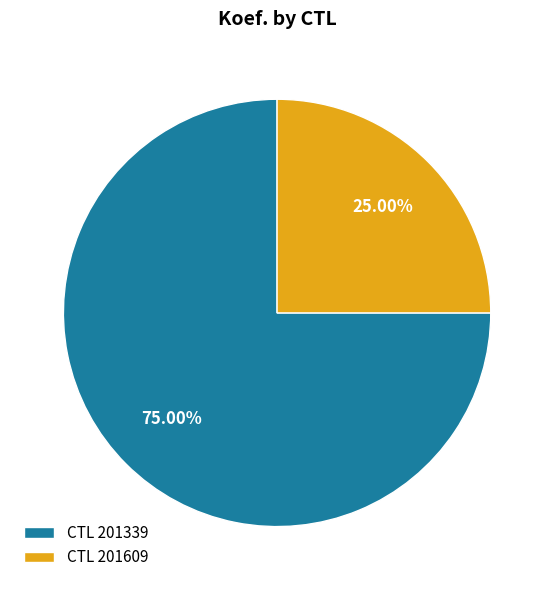

Which slice is the largest?

CTL 201339